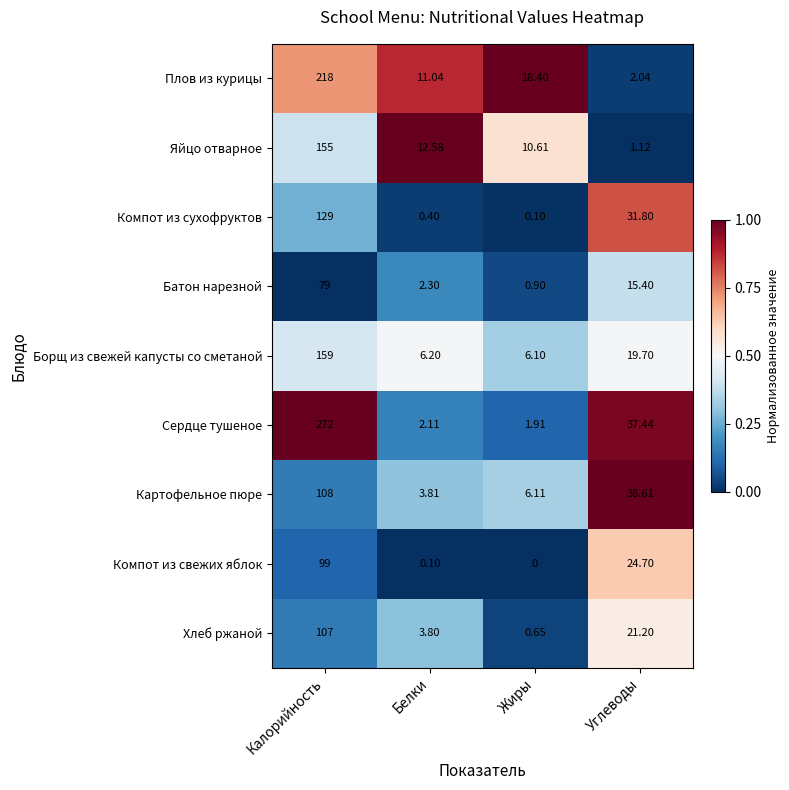

Between Жиры and Углеводы, which series saw the biggest shift?

Сердце тушеное